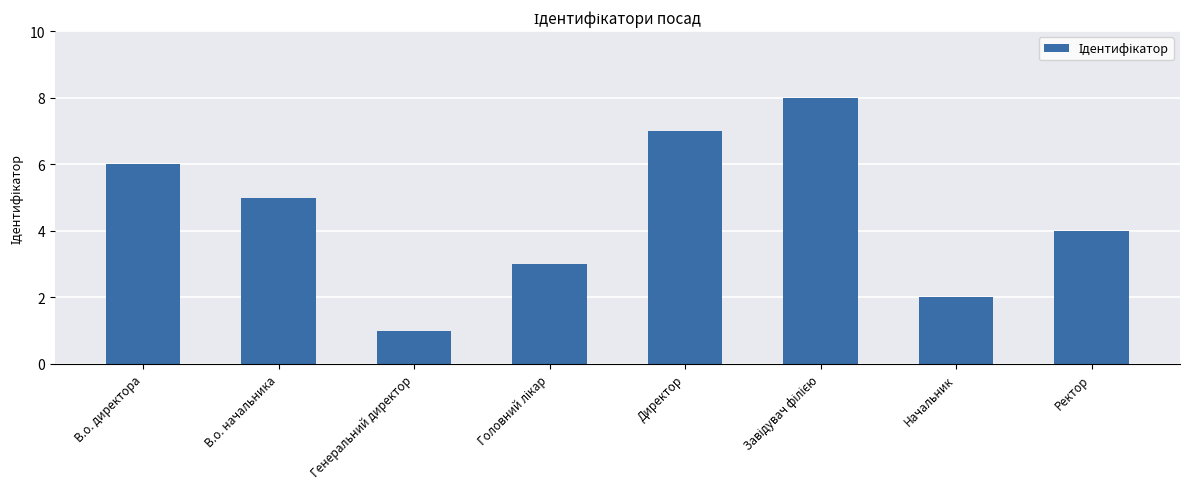

Between Начальник and В.о. директора, which is larger?

В.о. директора